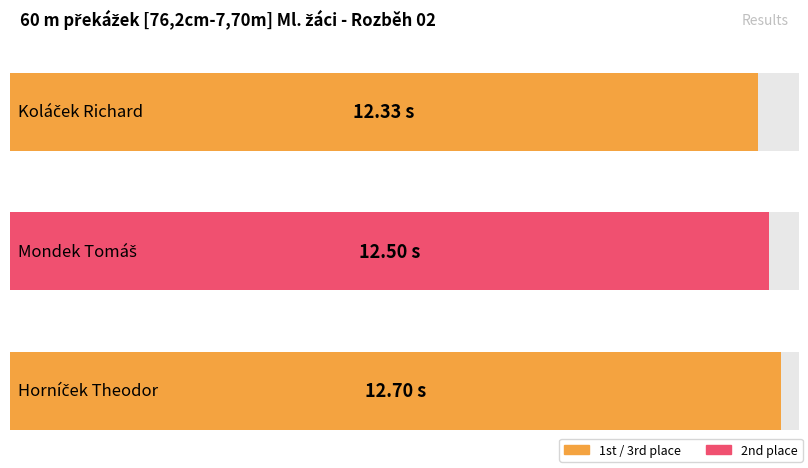

Reading left to right, what are all the values shown in this chart?

12.3	12.5	12.7